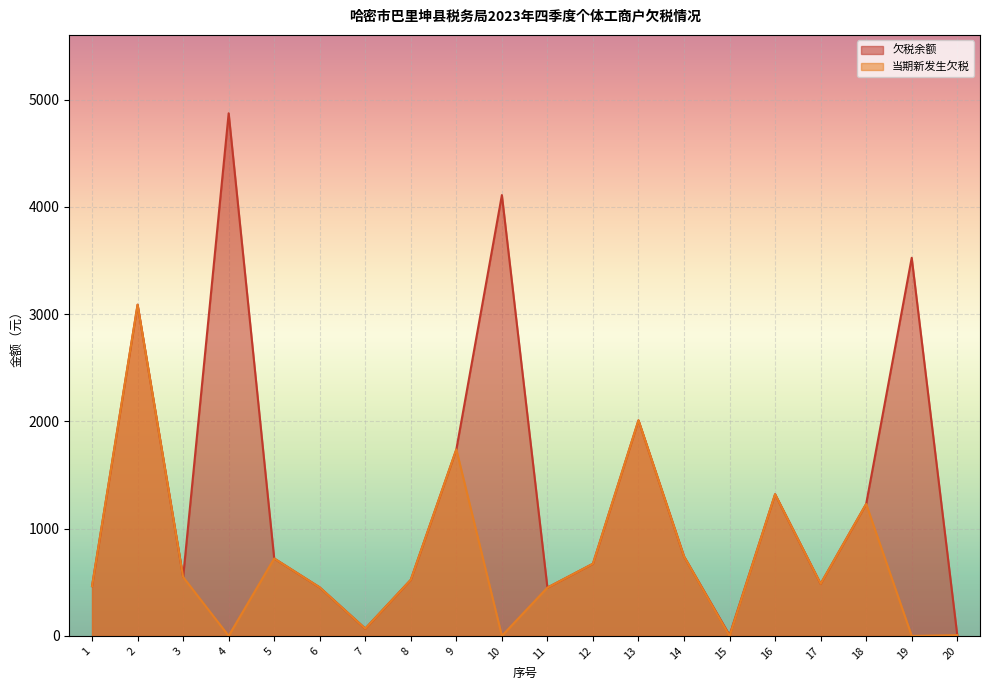

Which series has the largest total across all categories?

欠税余额